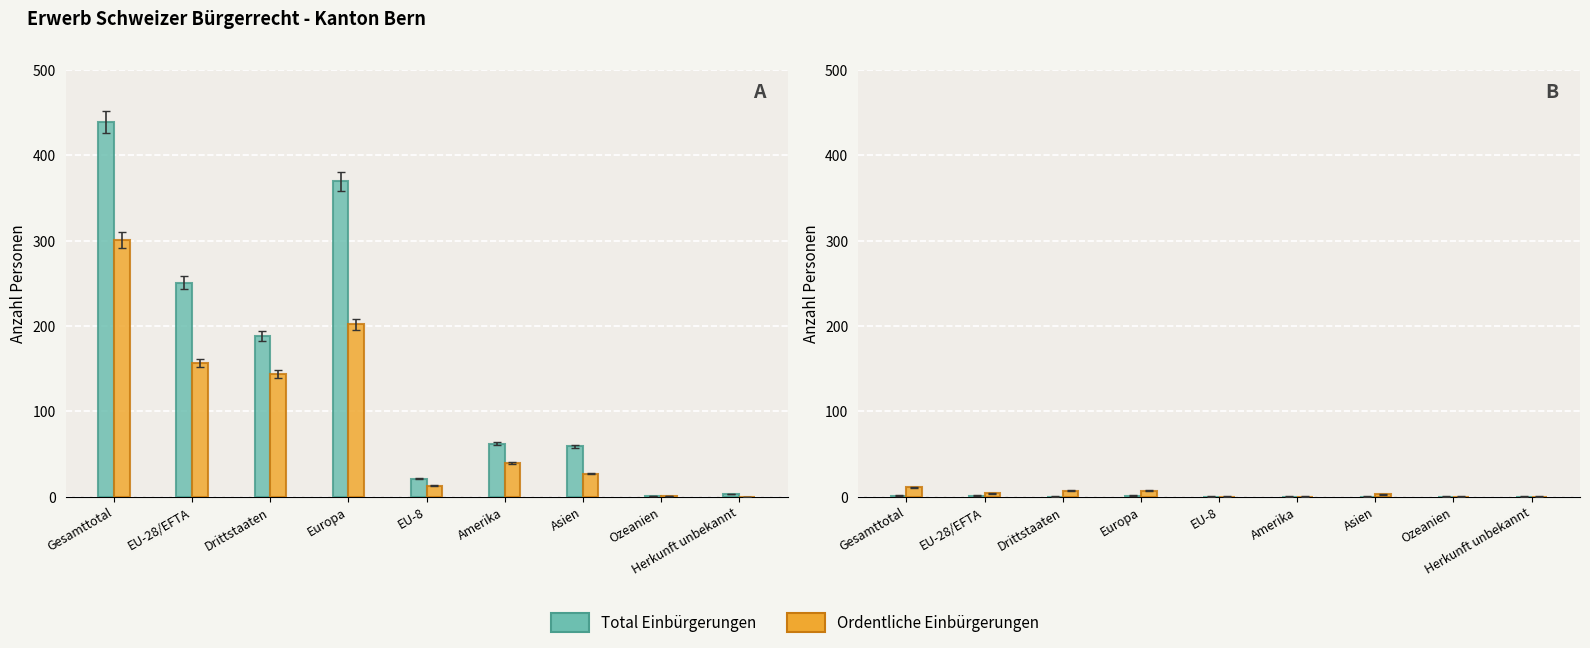

Does the chart contain stacked bars?

No